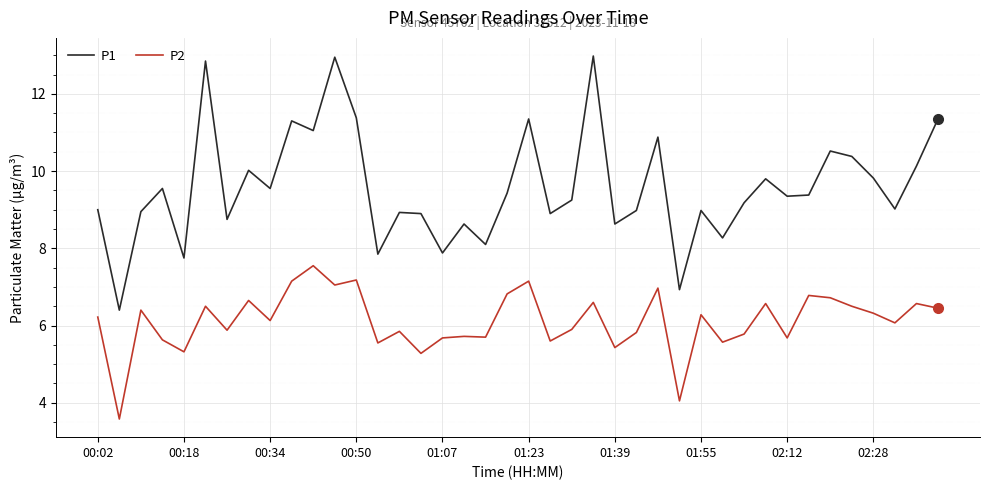

Which series has the widest spread of values?

P1